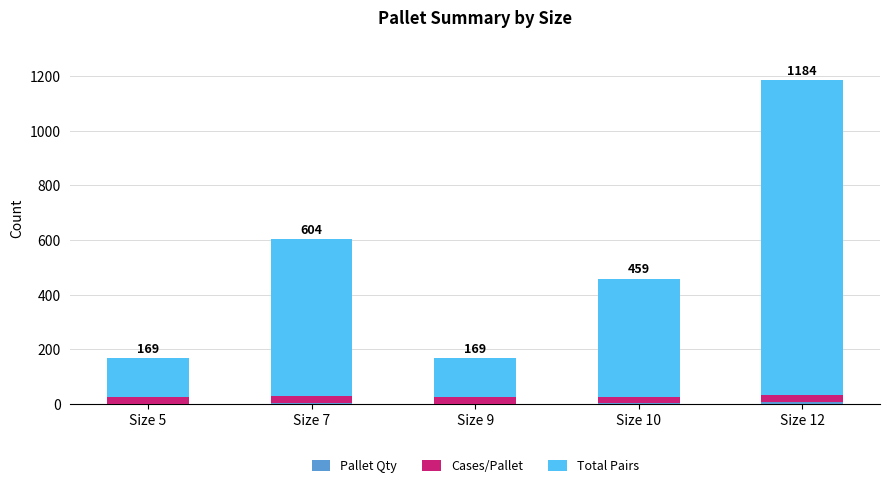

At which category is the sum across all series the highest?

Size 12